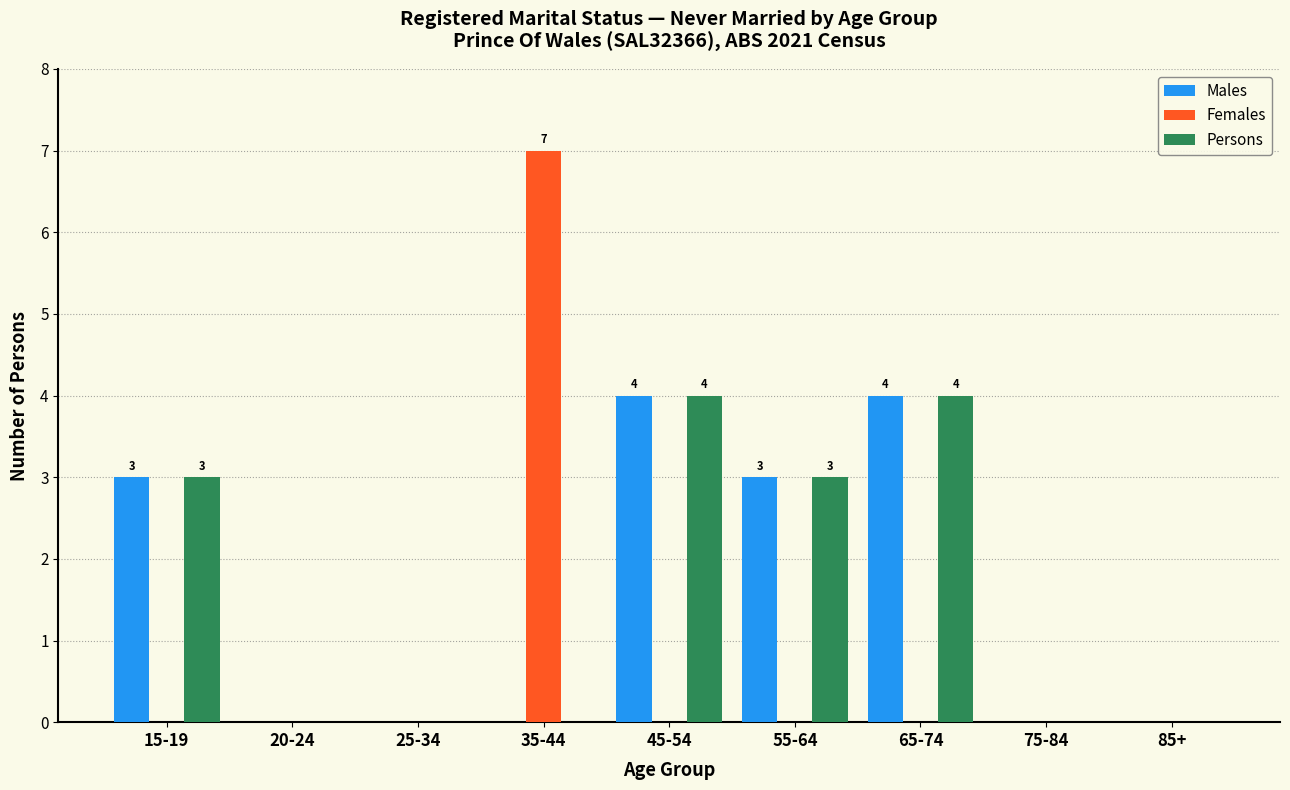

Reading right to left, what are all the values shown in this chart?

Males: 85+=0	75-84=0	65-74=4	55-64=3	45-54=4	35-44=0	25-34=0	20-24=0	15-19=3
Females: 85+=0	75-84=0	65-74=0	55-64=0	45-54=0	35-44=7	25-34=0	20-24=0	15-19=0
Persons: 85+=0	75-84=0	65-74=4	55-64=3	45-54=4	35-44=0	25-34=0	20-24=0	15-19=3